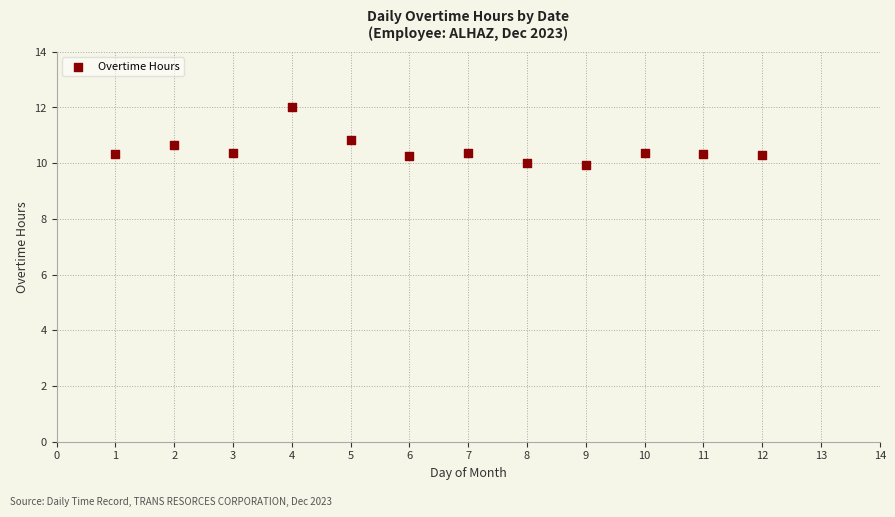

What is the range of Y values (max minus min)?

2.1